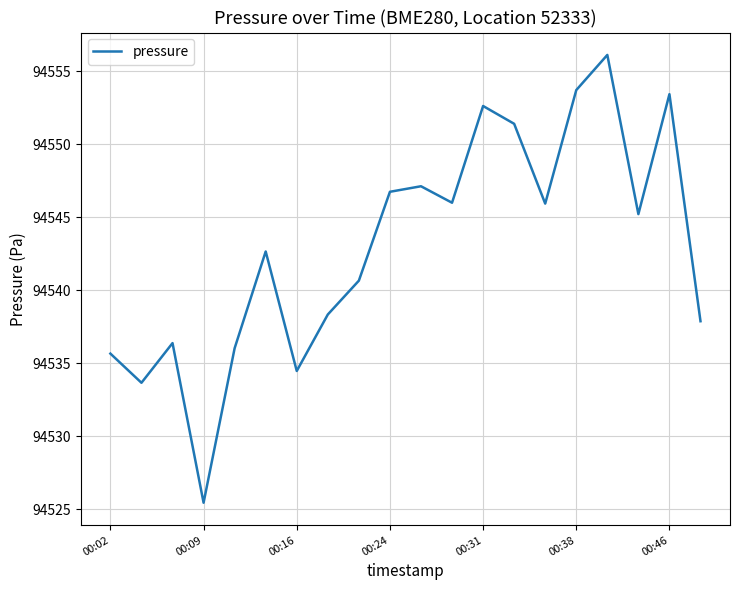

What is the greatest value displayed?

94556.1